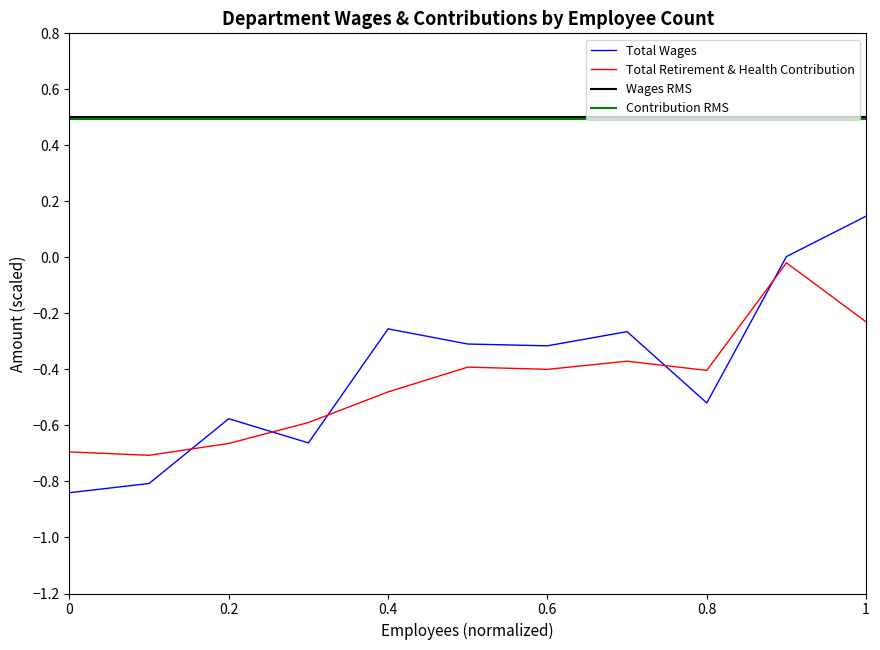

The Total Retirement & Health Contribution series shows -0.7 at 0.6. True or false?

False